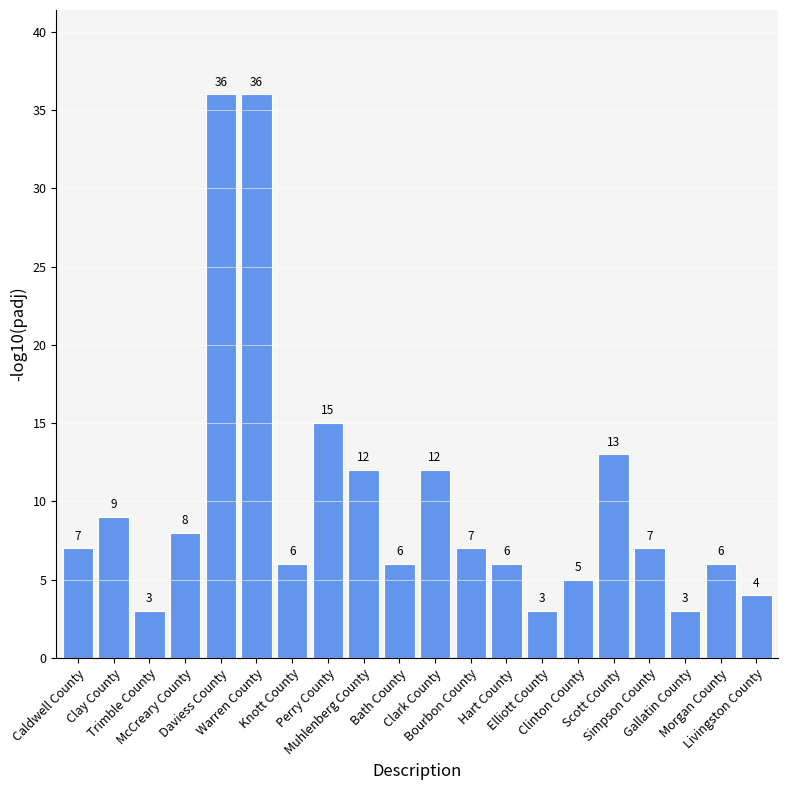

What is the label of the 8th bar from the right?

Hart County